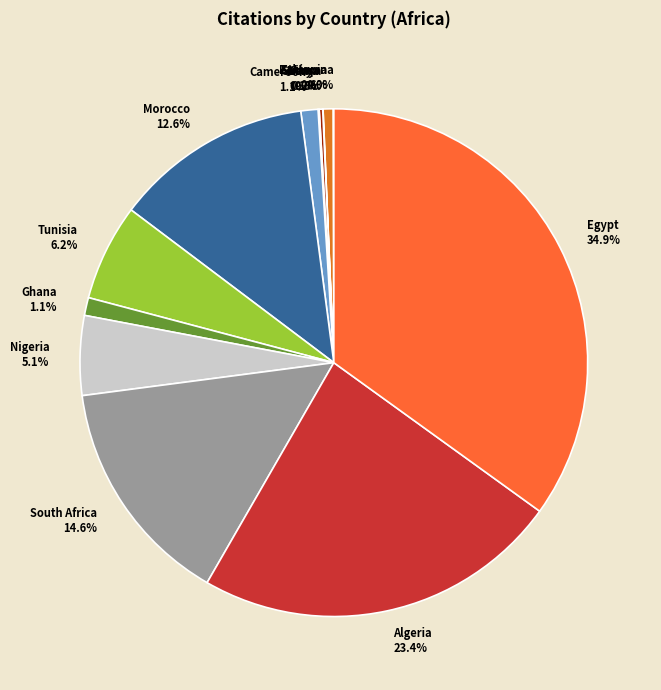

Which has a higher value, Algeria 23.4% or Tunisia 6.2%?

Algeria 23.4%